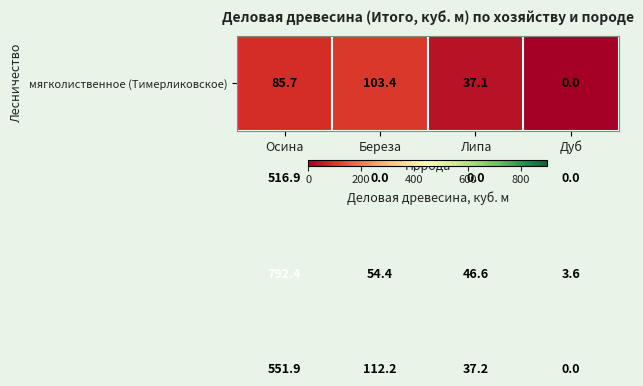

Which category has the highest value across all series?

Осина